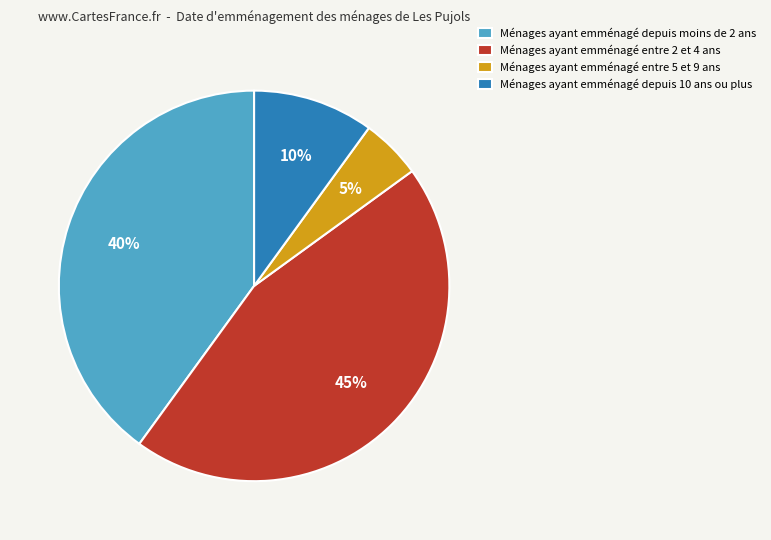

Which category has the smallest portion of the pie?

Ménages ayant emménagé entre 5 et 9 ans